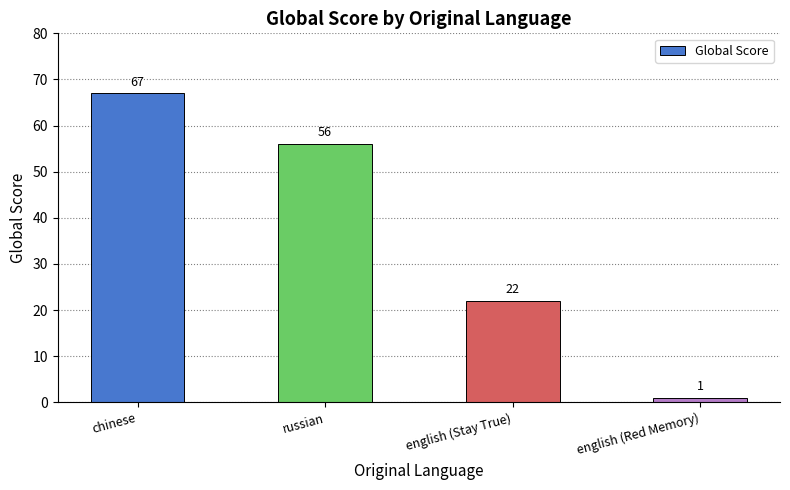

Which label corresponds to the largest value in the chart?

chinese